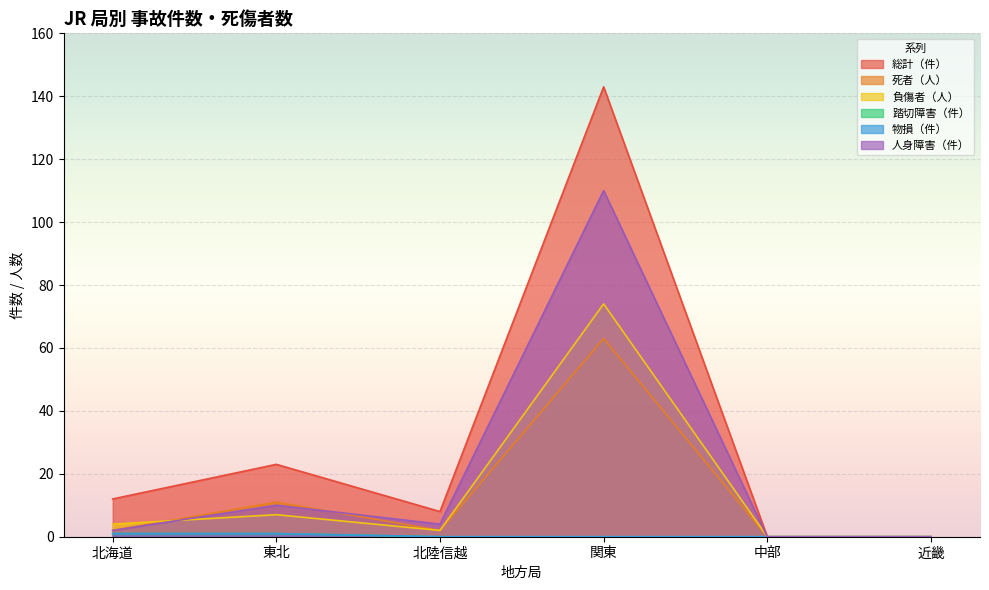

How many interior local valleys does the 総計（件） series have?

1